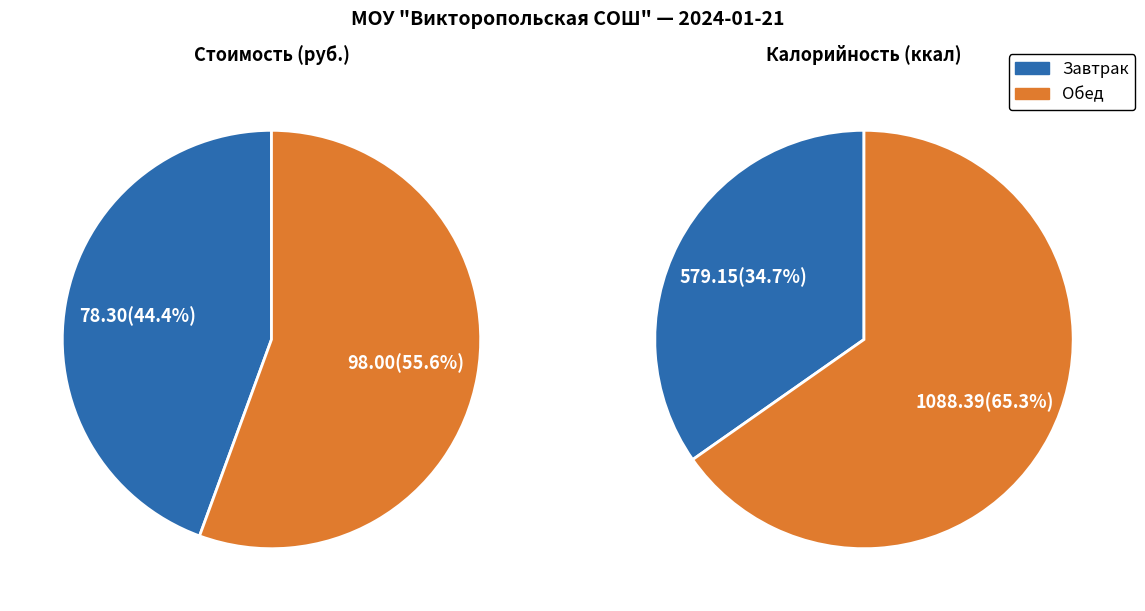

To the nearest percent, what is the average slice percentage?

50%